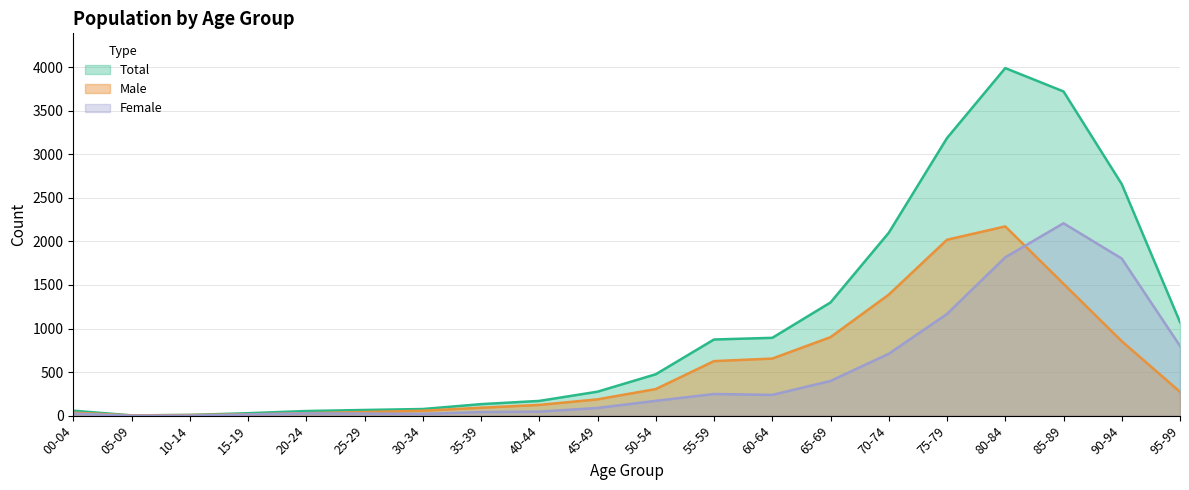

What is the value of the Male point at the 18th from the left?

1513